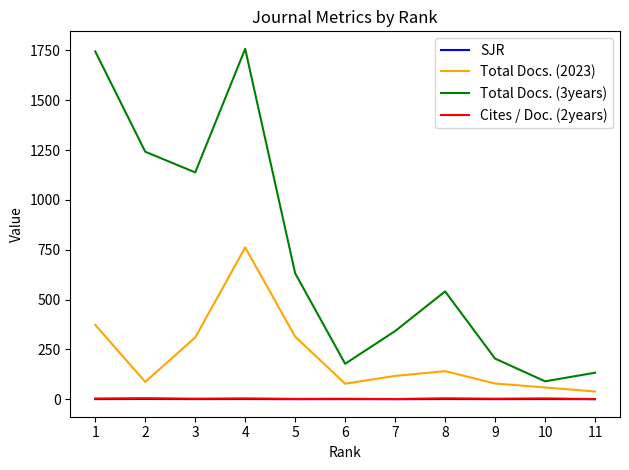

Where does the Cites / Doc. (2years) series first go above 2?

1